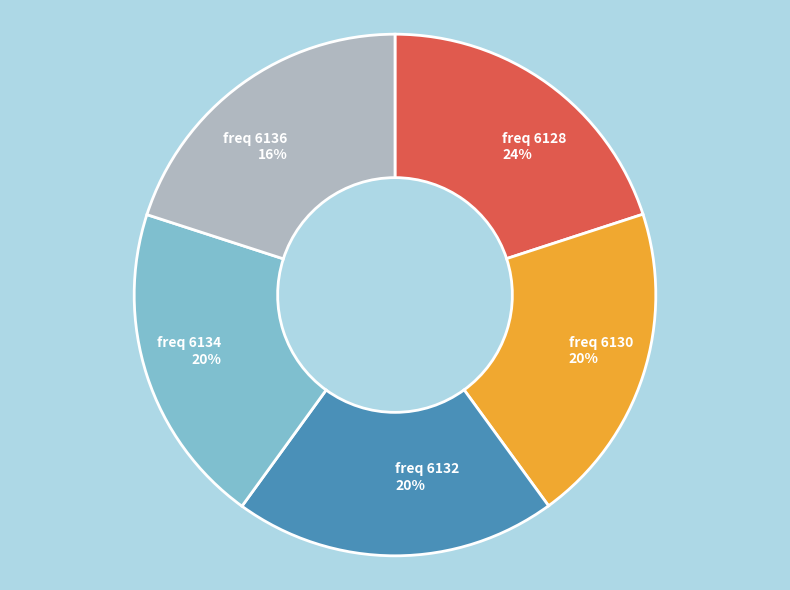

How many segments does this pie chart have?

5